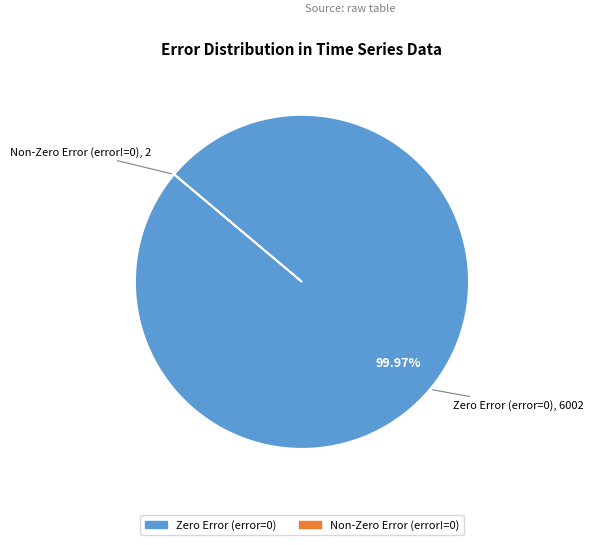

Does Zero Error (error=0) represent more than half of the total?

Yes